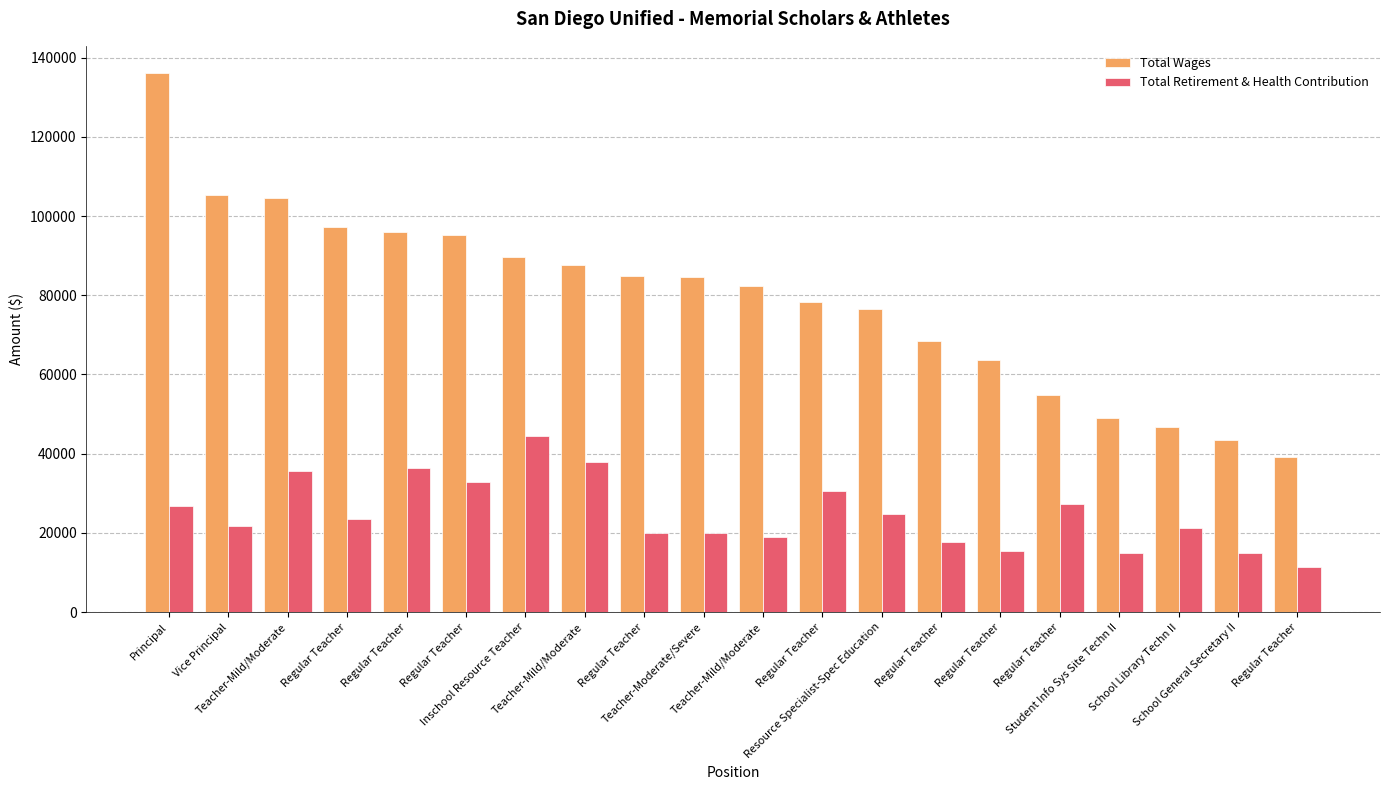

Count the number of categories in the chart.

20